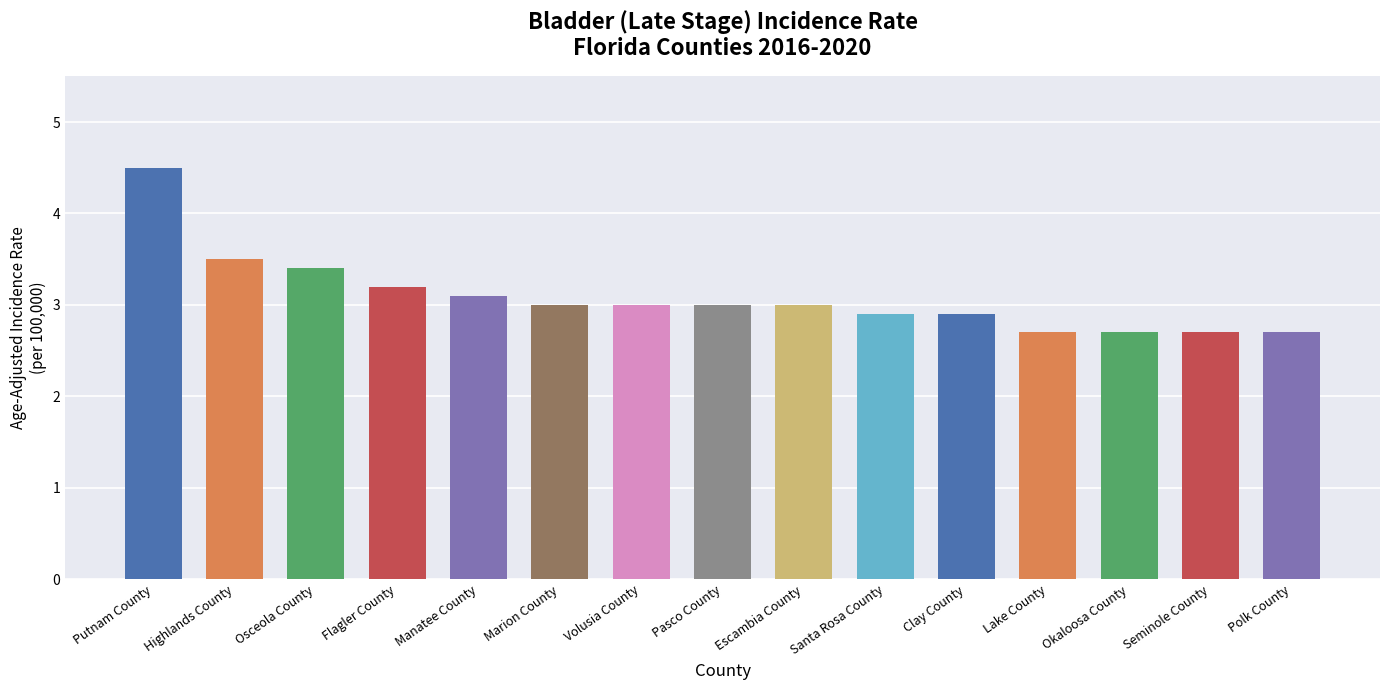

What is the average value?

3.1